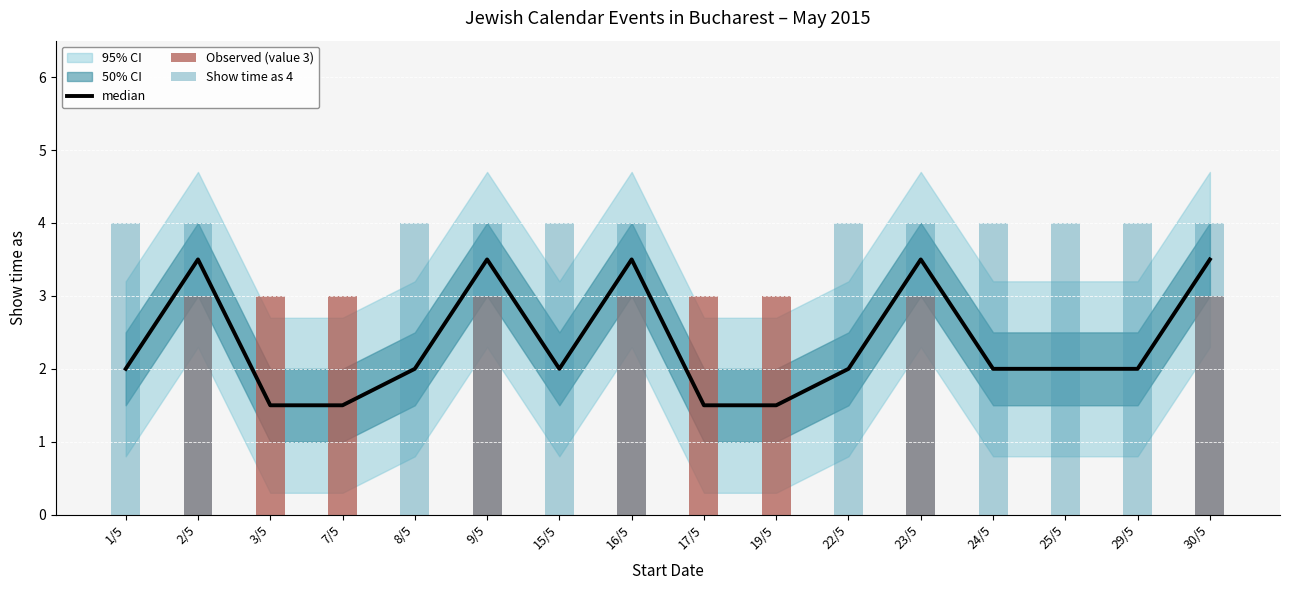

Reading left to right, list all the values displayed in this chart.

median: 1/5=2.0	2/5=3.5	3/5=1.5	7/5=1.5	8/5=2.0	9/5=3.5	15/5=2.0	16/5=3.5	17/5=1.5	19/5=1.5	22/5=2.0	23/5=3.5	24/5=2.0	25/5=2.0	29/5=2.0	30/5=3.5
Observed (value 3): 1/5=0.0	2/5=3.0	3/5=3.0	7/5=3.0	8/5=0.0	9/5=3.0	15/5=0.0	16/5=3.0	17/5=3.0	19/5=3.0	22/5=0.0	23/5=3.0	24/5=0.0	25/5=0.0	29/5=0.0	30/5=3.0
Show time as 4: 1/5=4.0	2/5=4.0	3/5=0.0	7/5=0.0	8/5=4.0	9/5=4.0	15/5=4.0	16/5=4.0	17/5=0.0	19/5=0.0	22/5=4.0	23/5=4.0	24/5=4.0	25/5=4.0	29/5=4.0	30/5=4.0